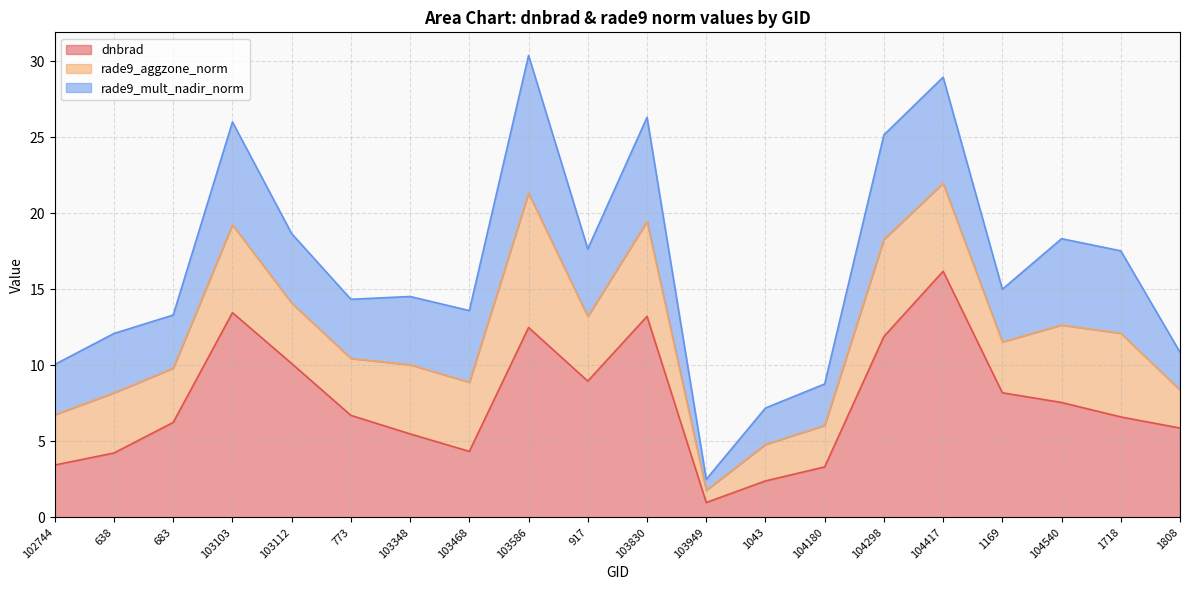

Rank the categories by rade9_aggzone_norm value from lowest to highest.

103949, 1043, 1808, 104180, 102744, 1169, 683, 773, 638, 103112, 917, 103468, 103348, 104540, 1718, 103103, 104417, 103830, 104298, 103586